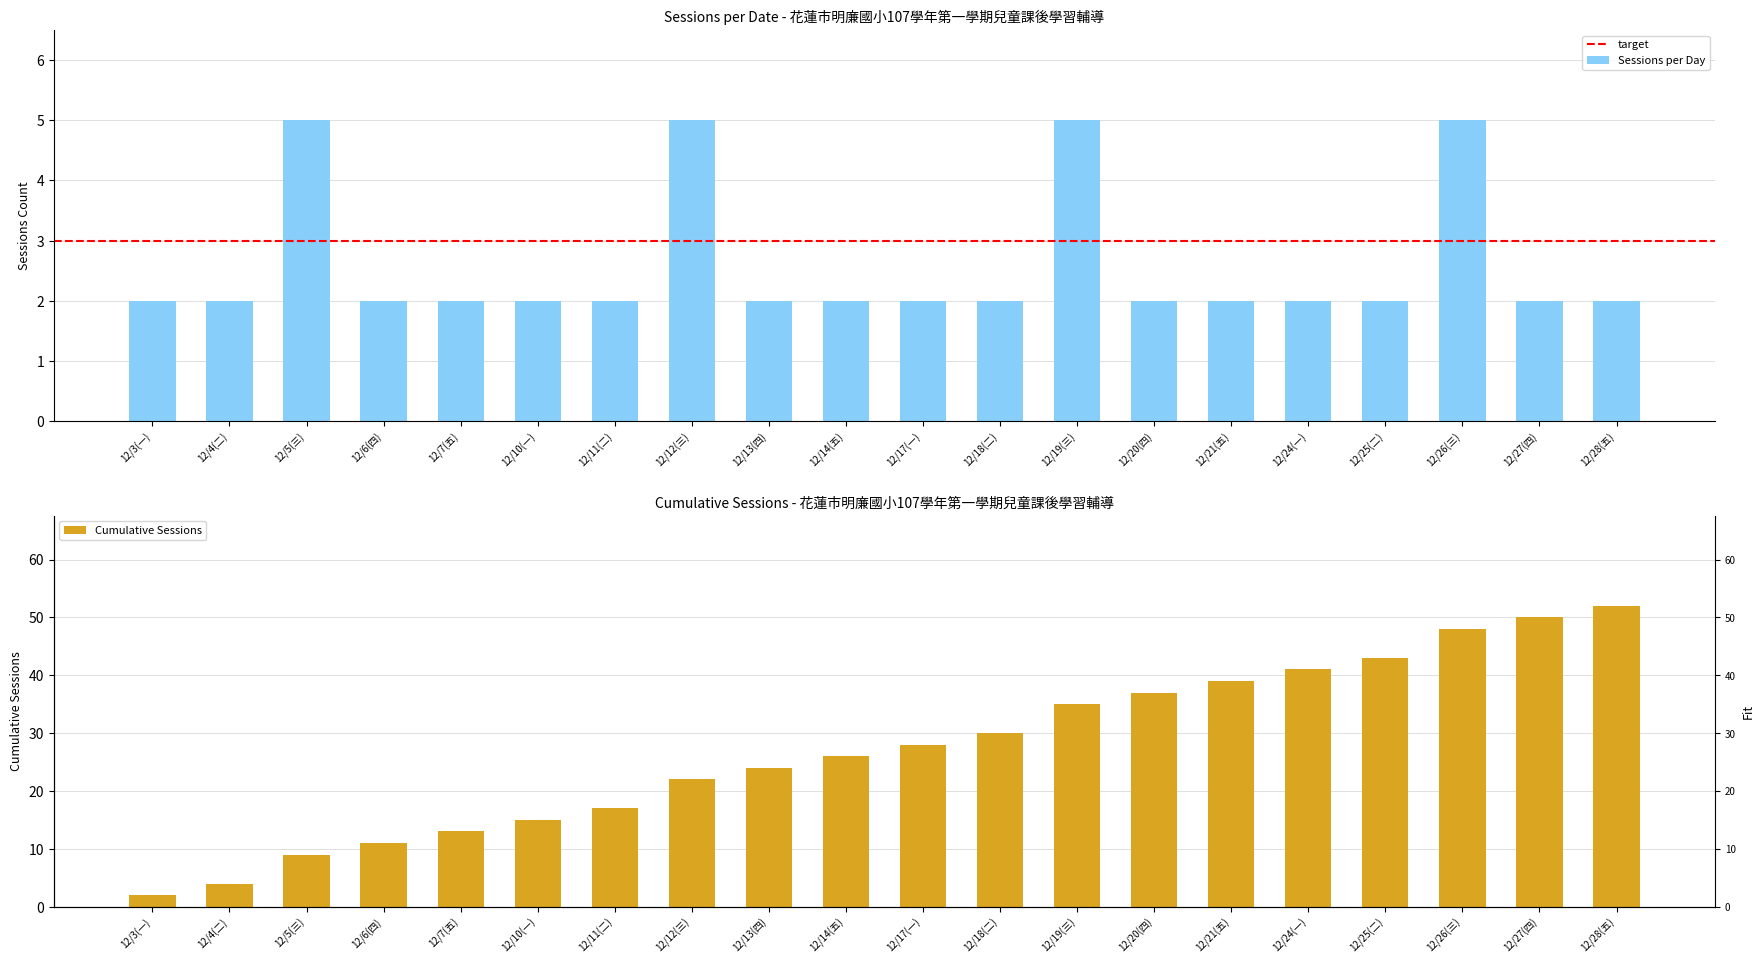

How many values are between 2 and 3?

16